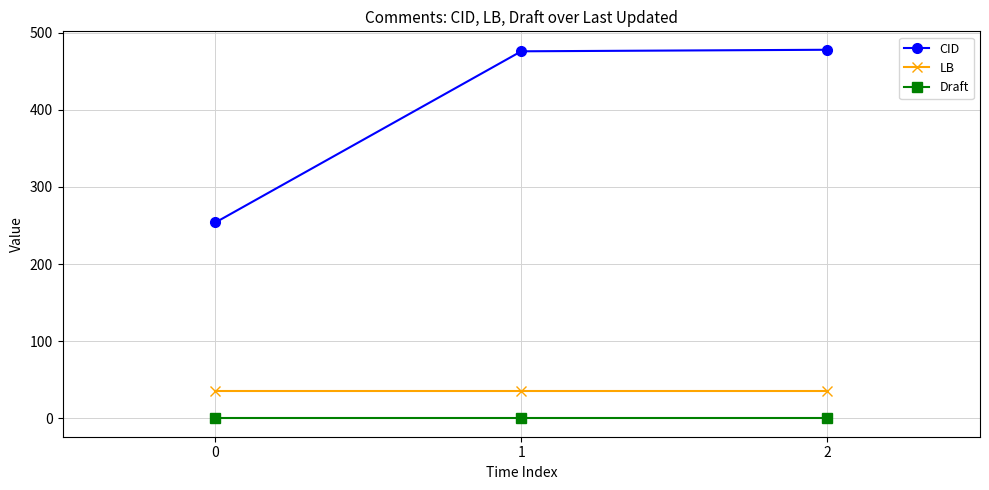

Rank the series at 1 from highest to lowest value.

CID, LB, Draft